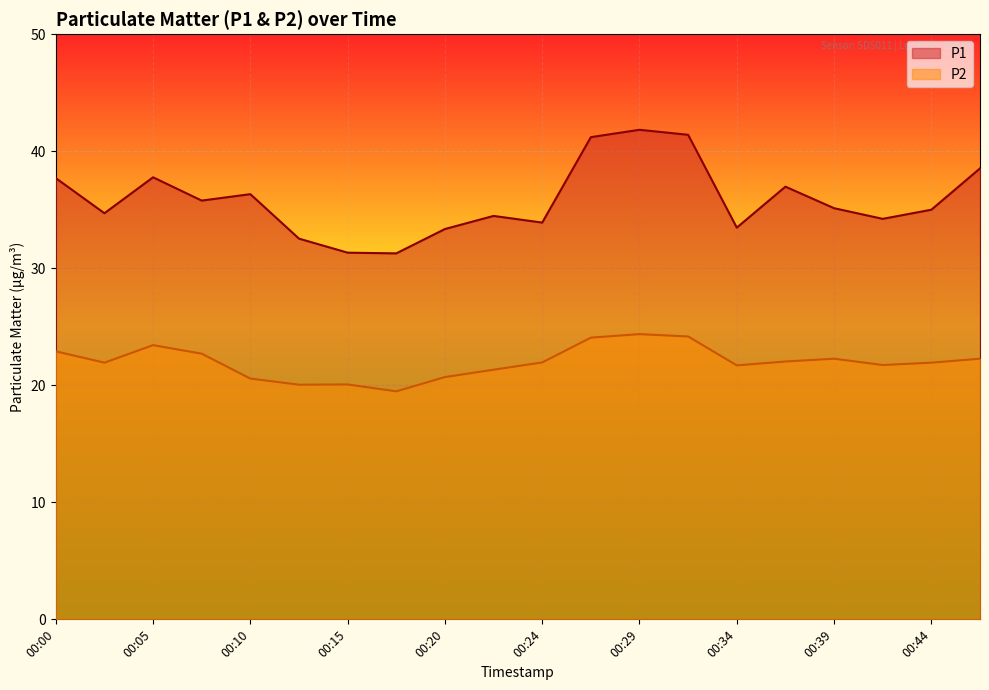

What is the total value across all series at 00:27?

65.3